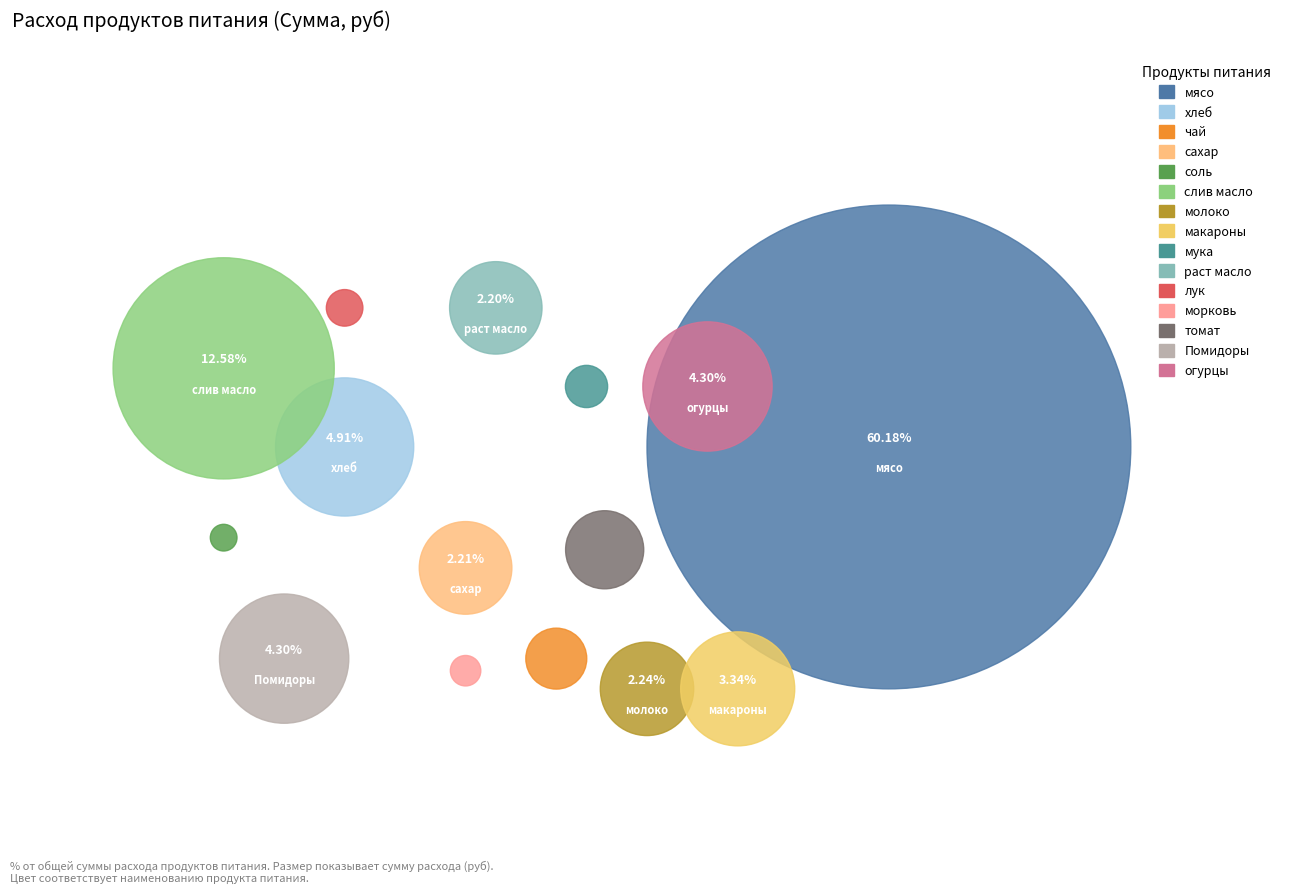

Which category has the smallest portion of the pie?

соль